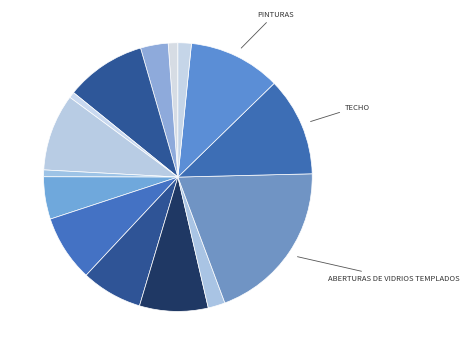

What is the largest slice in the pie chart?

ABERTURAS DE VIDRIOS TEMPLADOS